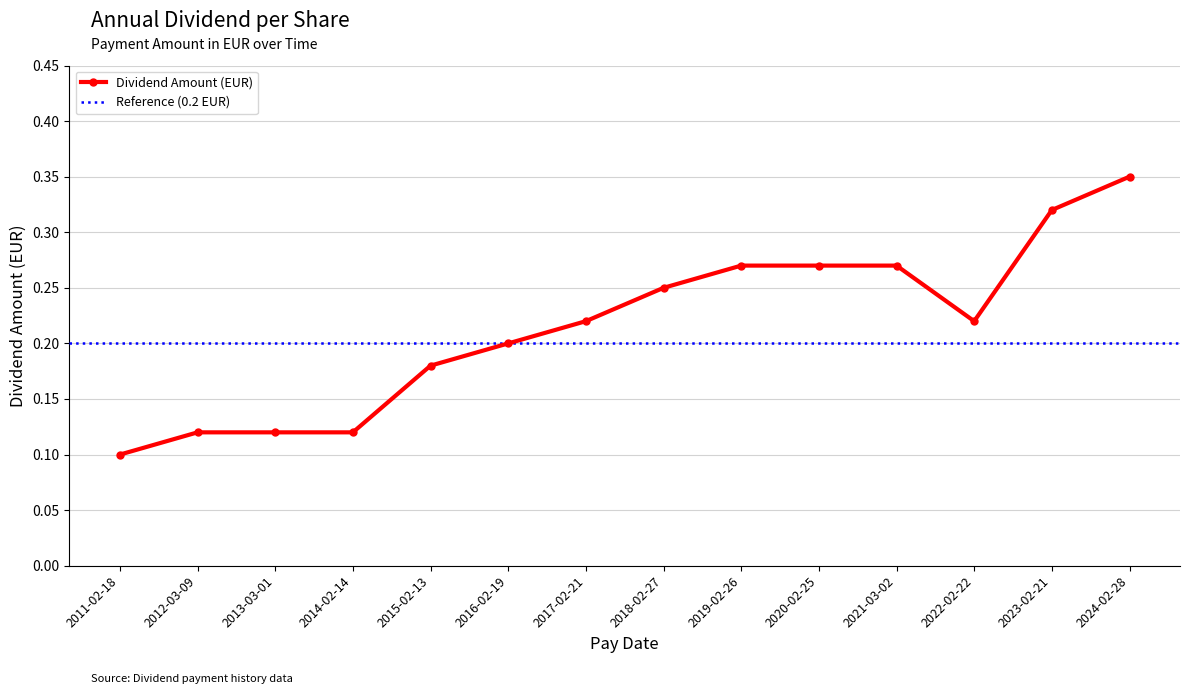

At which category does the chart reach its minimum across all series?

2011-02-18